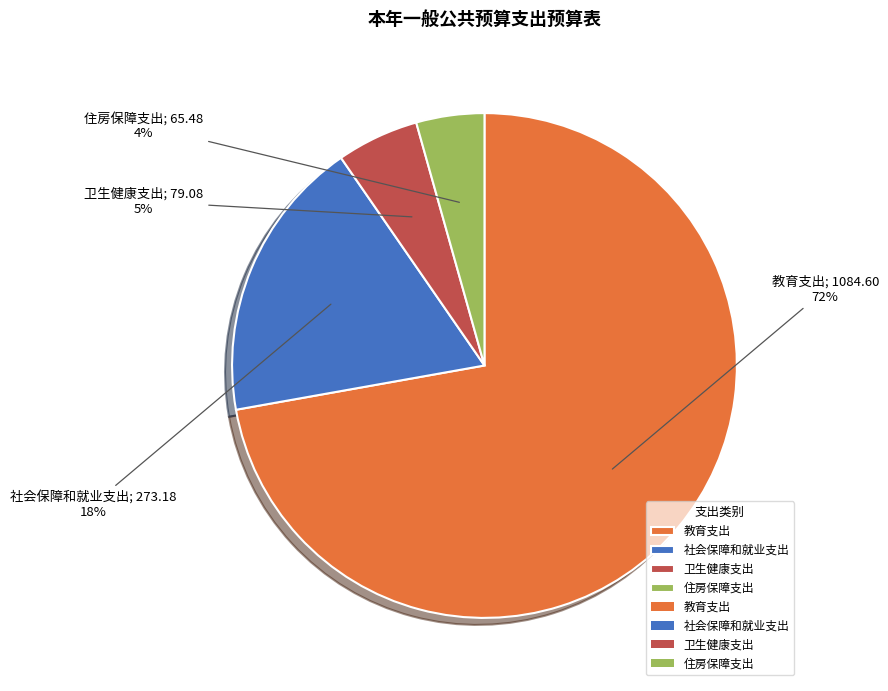

To the nearest percent, what is the average slice percentage?

25%